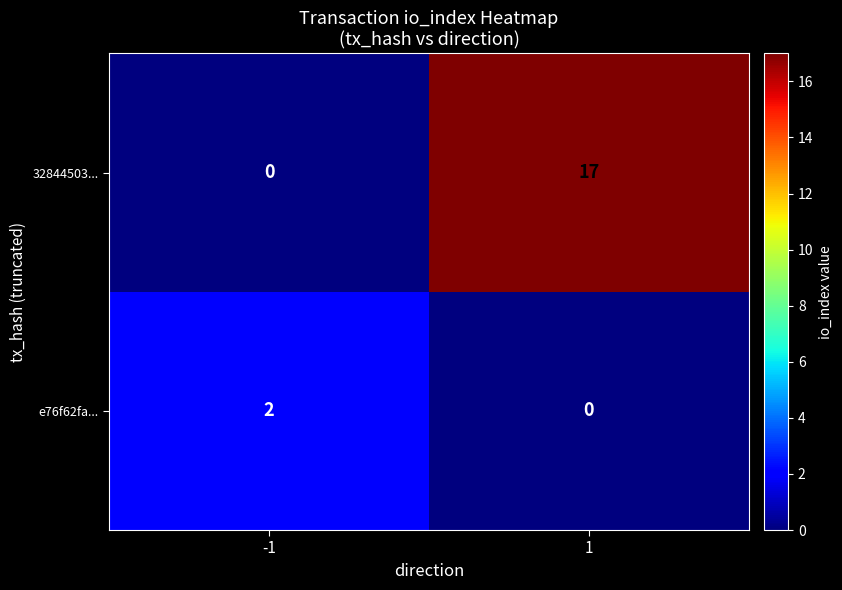

What is the sum of the 32844503... values at -1 and 1?

17